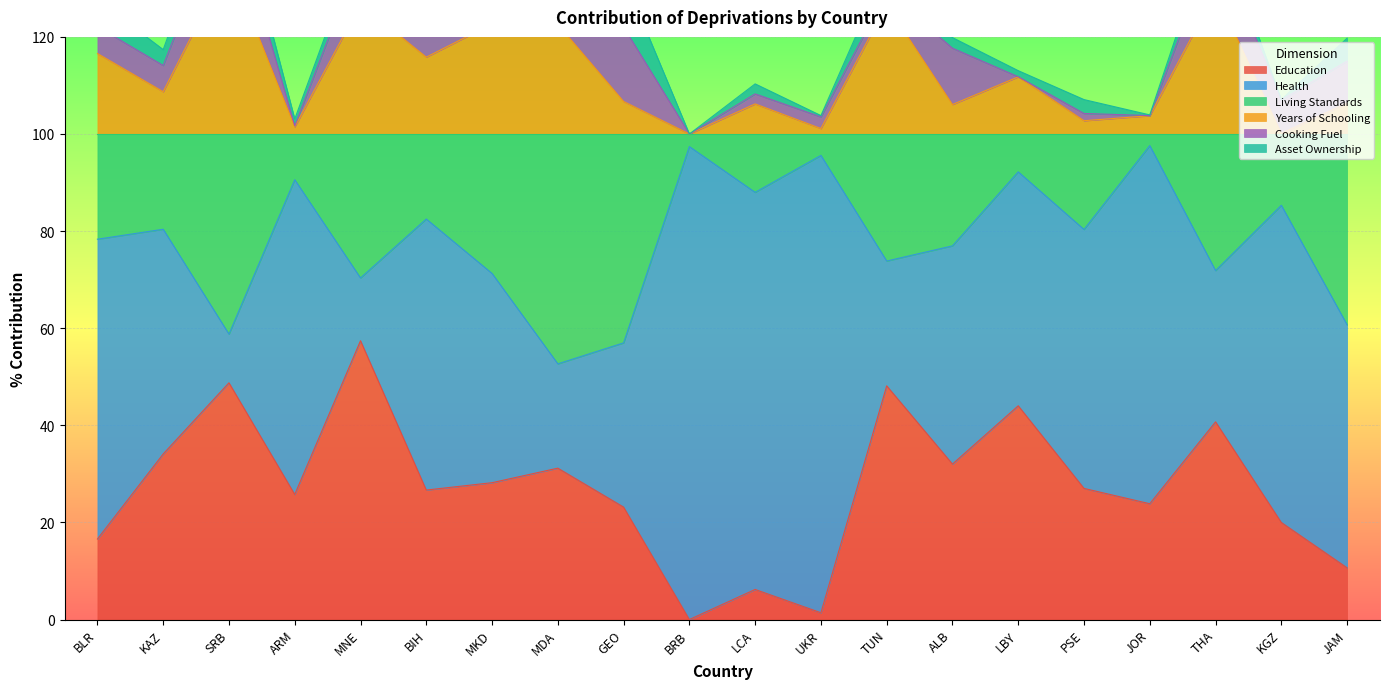

What is the label of the 11th point from the right?

BRB